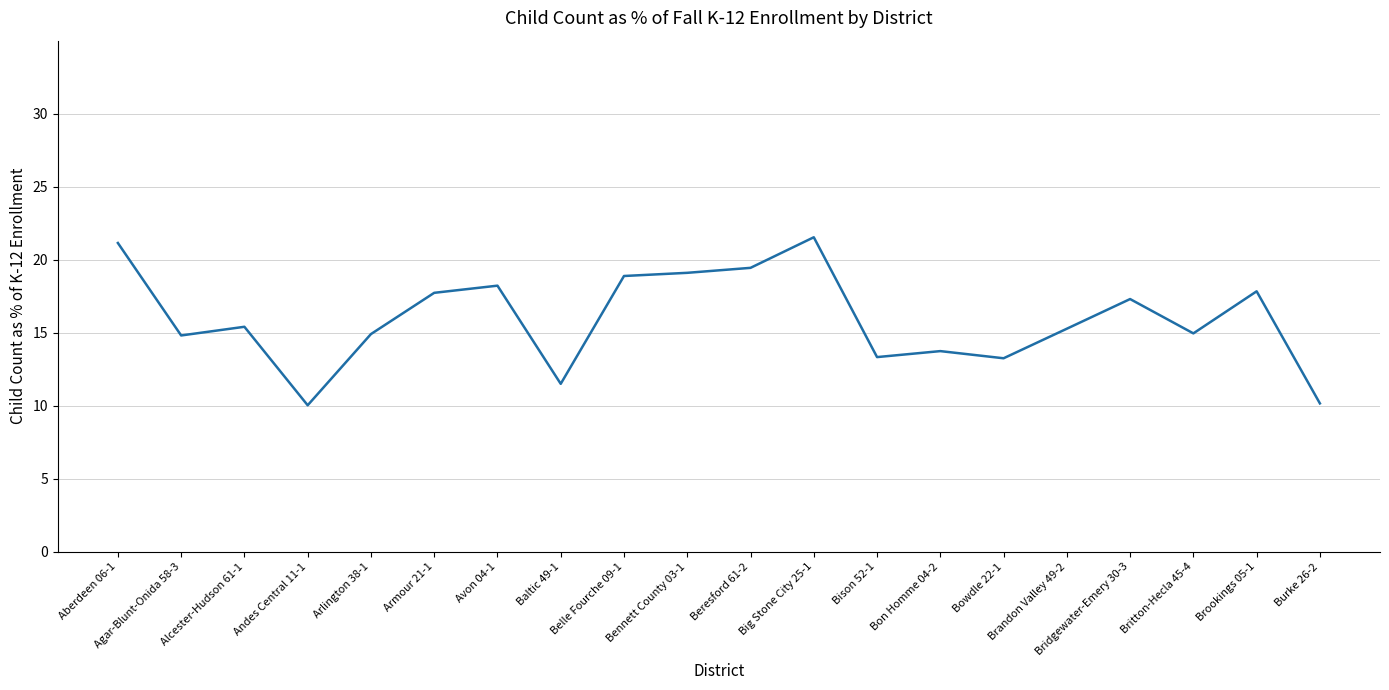

Does the chart display data point markers on the line(s)?

No